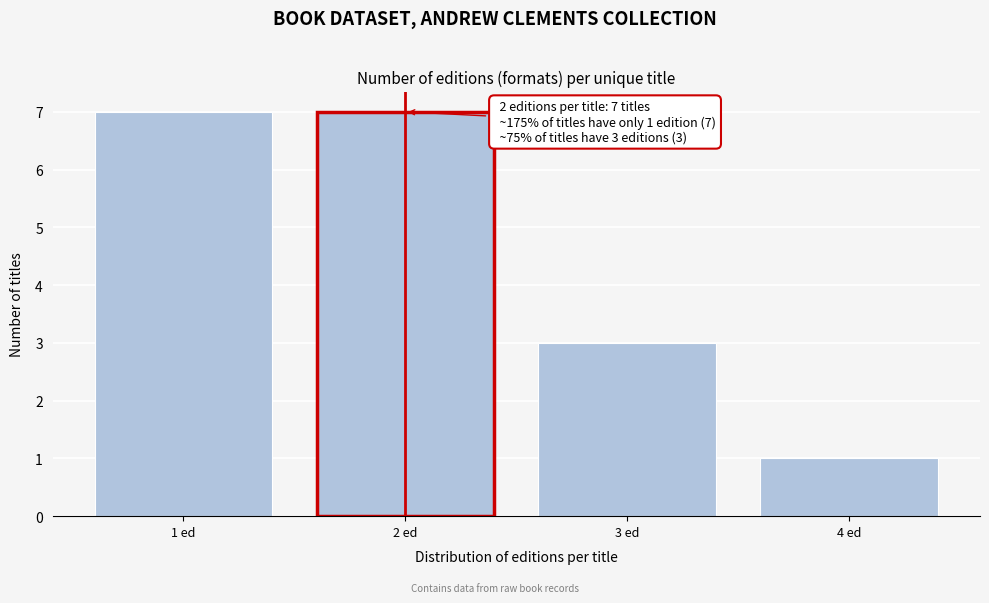

Reading right to left, transcribe all the data shown in this chart.

4 ed=1	3 ed=3	2 ed=7	1 ed=7